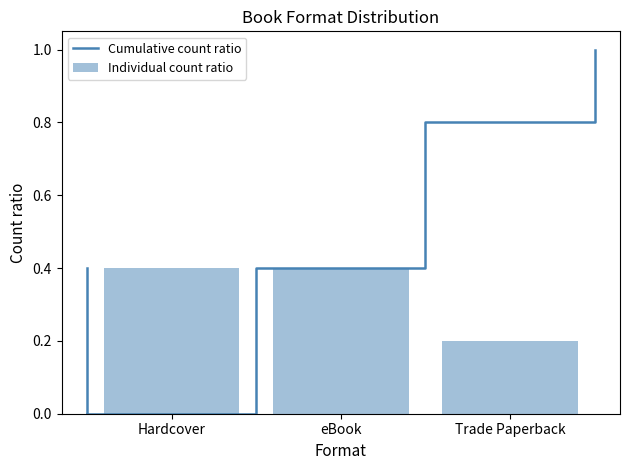

What is the greatest value displayed?

0.4